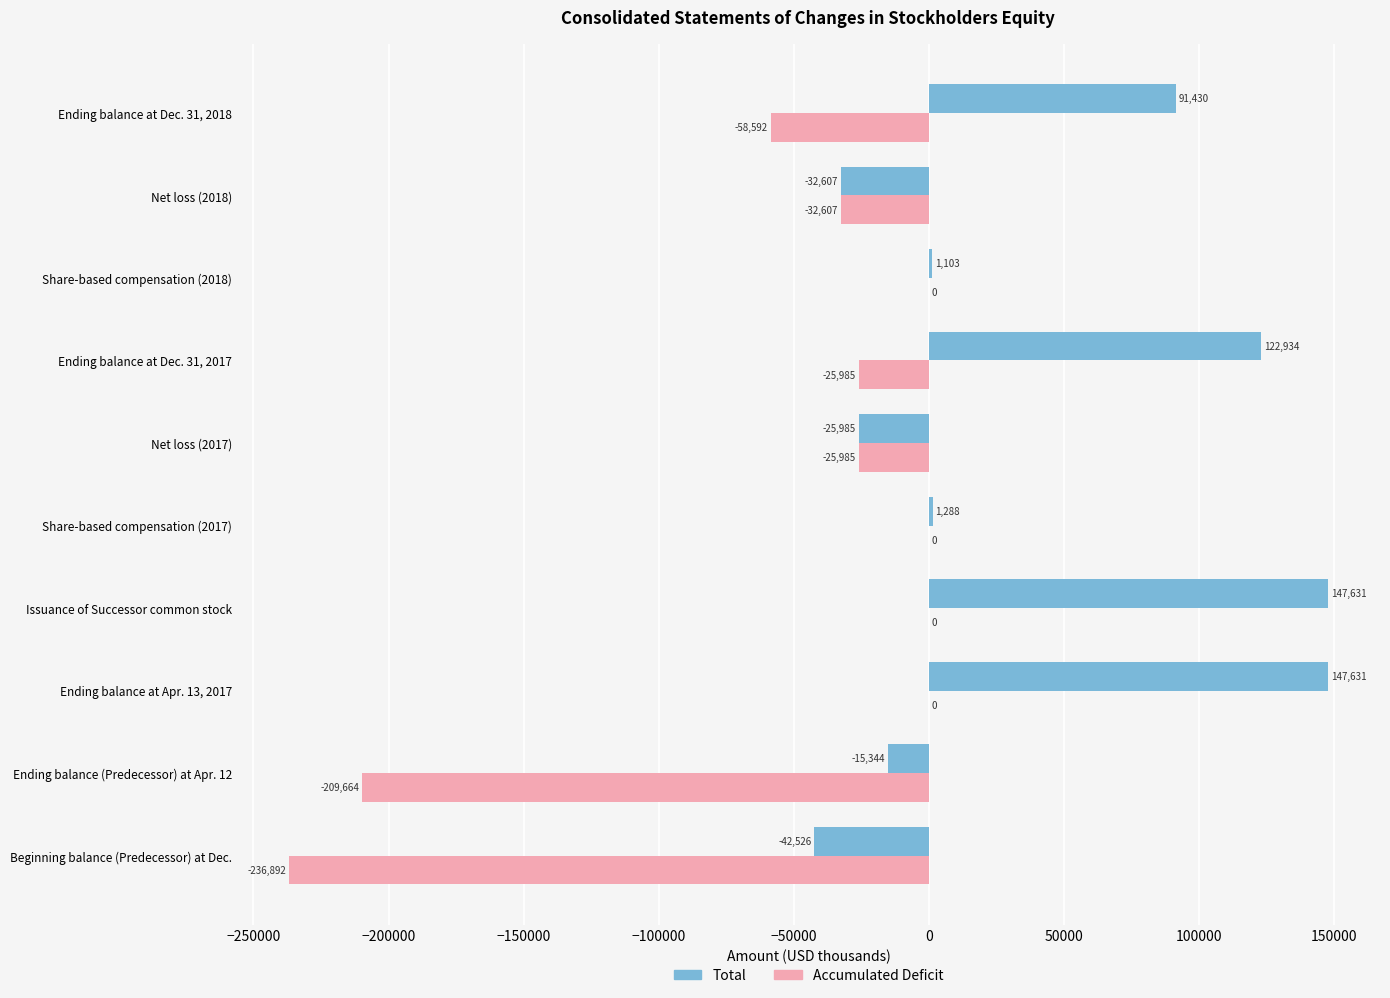

Which series changed the most between Ending balance (Predecessor) at Apr. 12 and Share-based compensation (2017)?

Accumulated Deficit